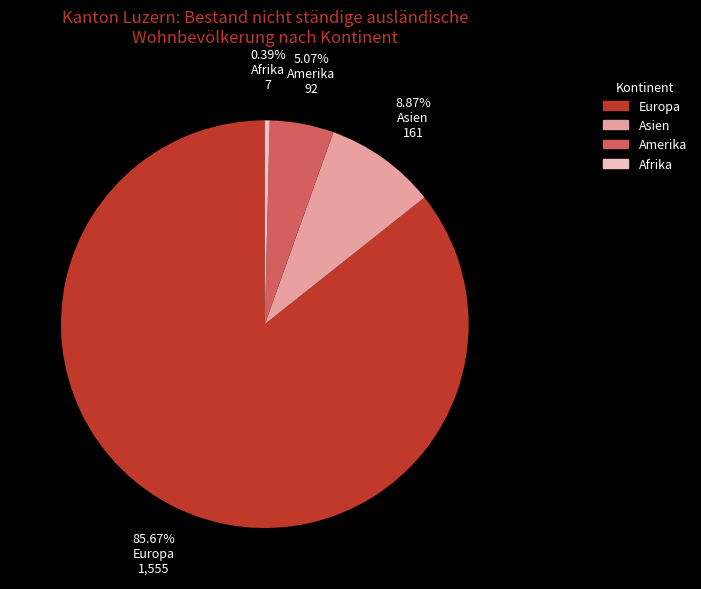

How many segments does this pie chart have?

4